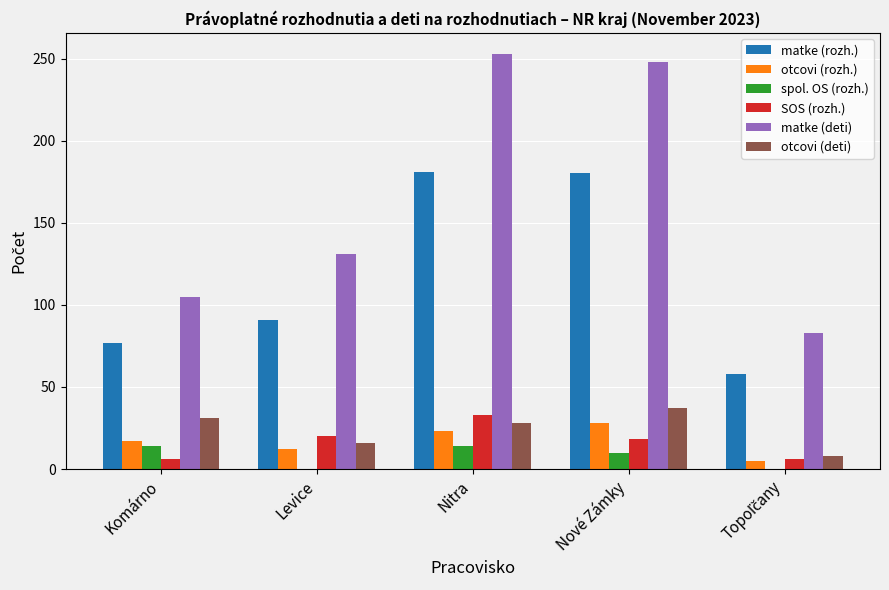

Where is matke (rozh.) nearest to the value 119?

Levice